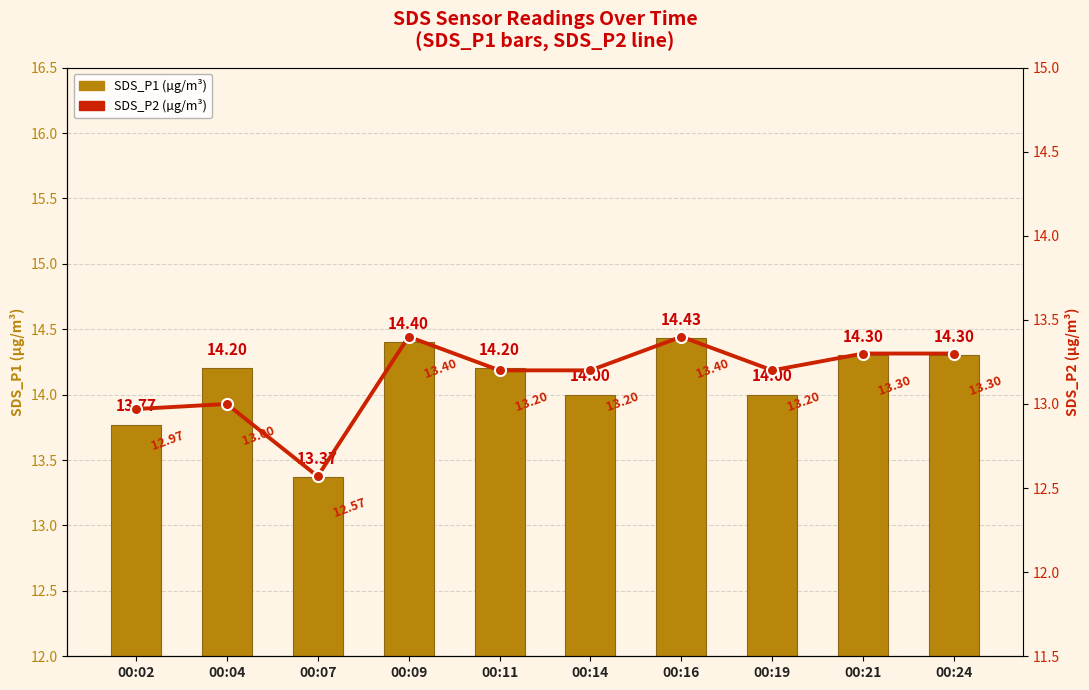

Is the value of SDS_P2 (µg/m³) at 00:02 greater than the value of SDS_P1 (µg/m³) at 00:04?

No